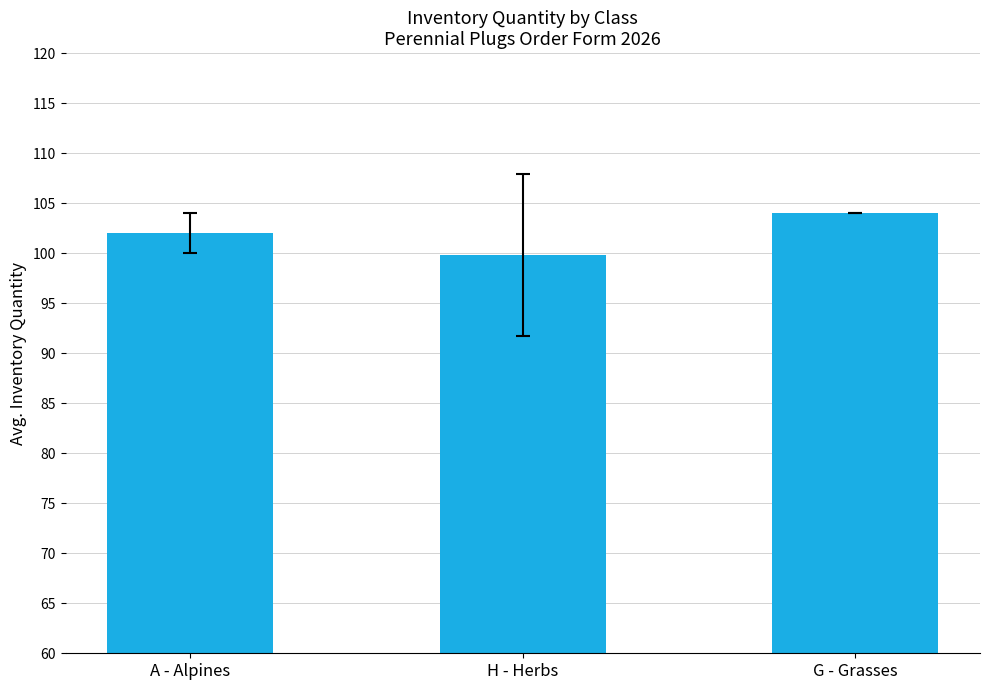

Read the value at H - Herbs.

99.8